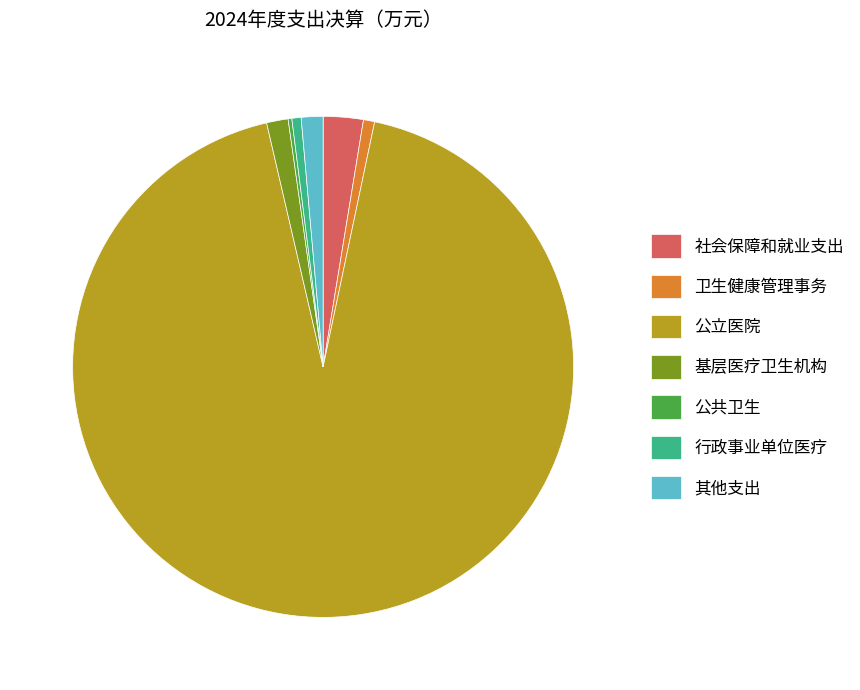

Is 基层医疗卫生机构 the majority of the pie?

No